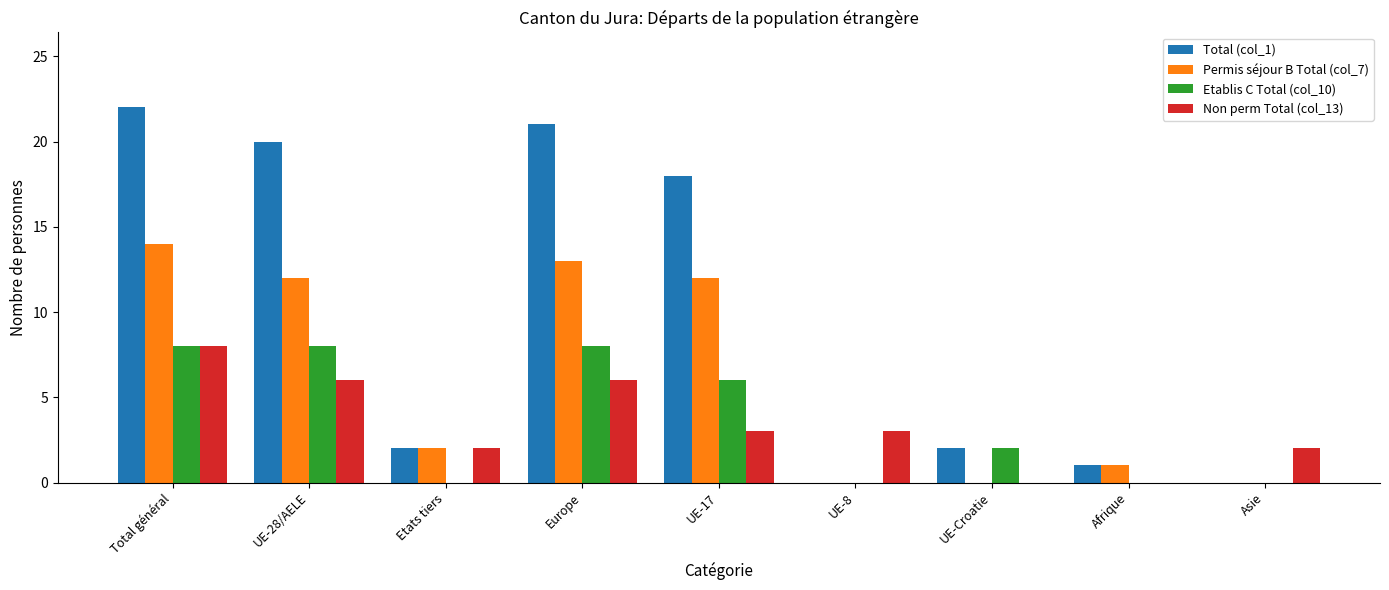

Is the value of Non perm Total (col_13) at UE-Croatie greater than the value of Etablis C Total (col_10) at UE-17?

No